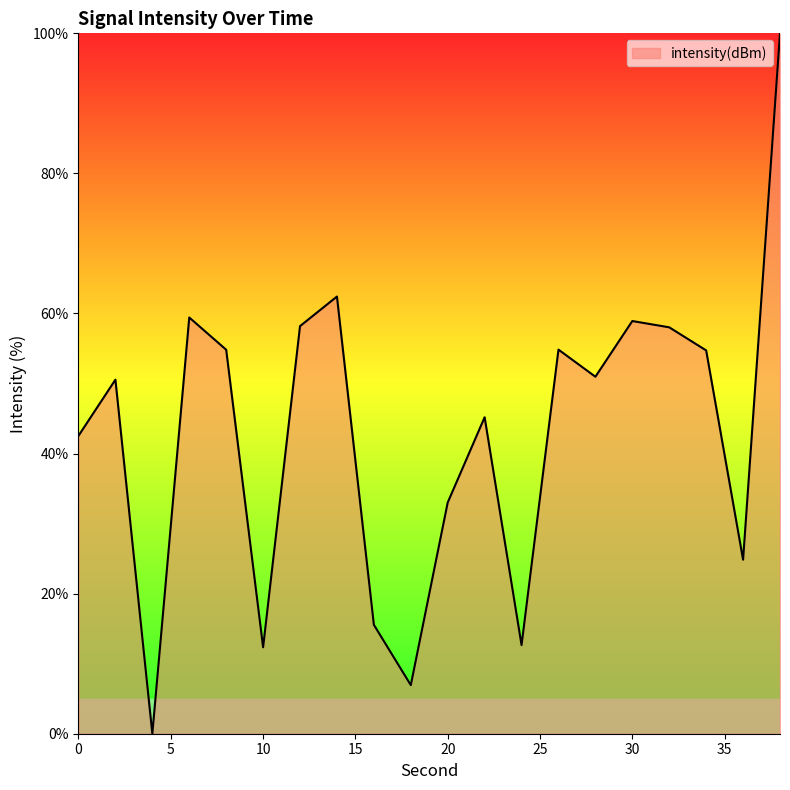

What is the difference between the maximum and minimum values?

100.0